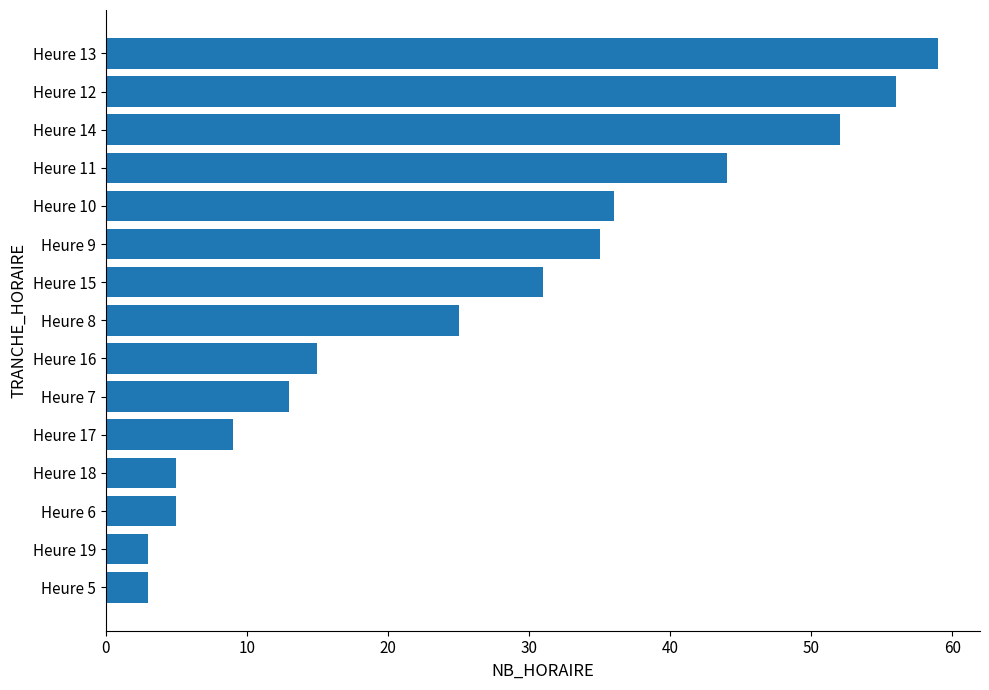

Between Heure 11 and Heure 8, which is larger?

Heure 11